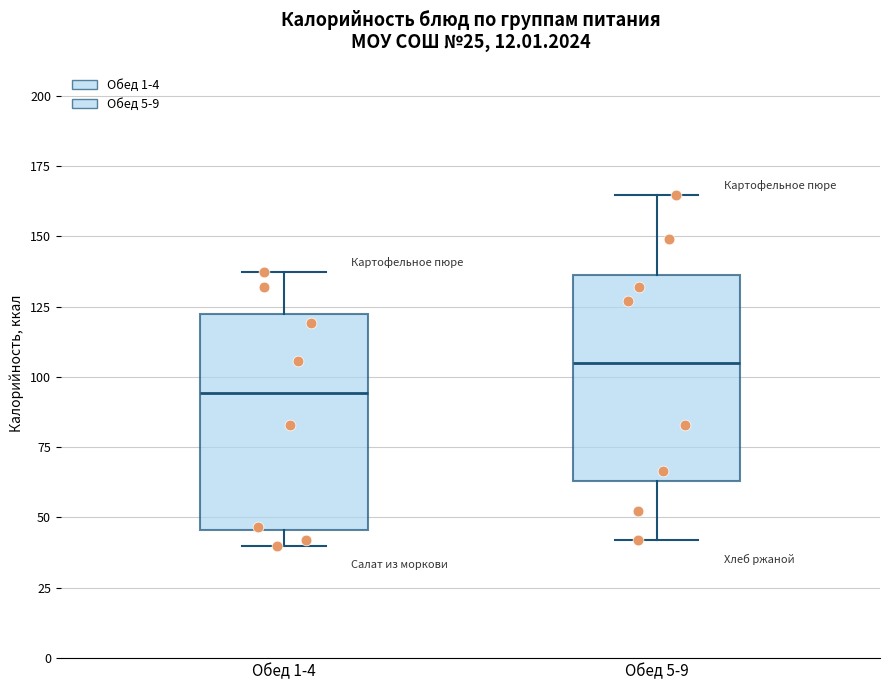

Reading left to right, transcribe this box plot: for each box, give where its median line is, the range the box spans, and where its two whiskers end, as read against the y-axis. The values are not printed on the chart, so give them approximately, as read against the axis.

Обед 1-4: median 95, box 45 to 120, whiskers 40 to 135
Обед 5-9: median 105, box 65 to 135, whiskers 40 to 165